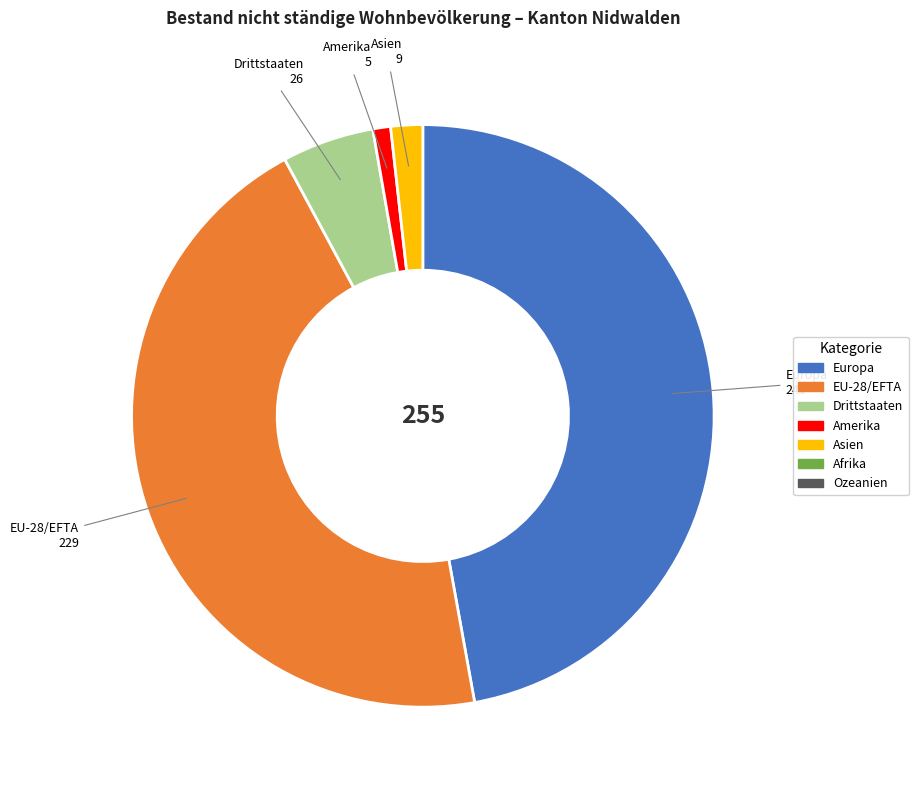

Does any single category account for the majority?

No